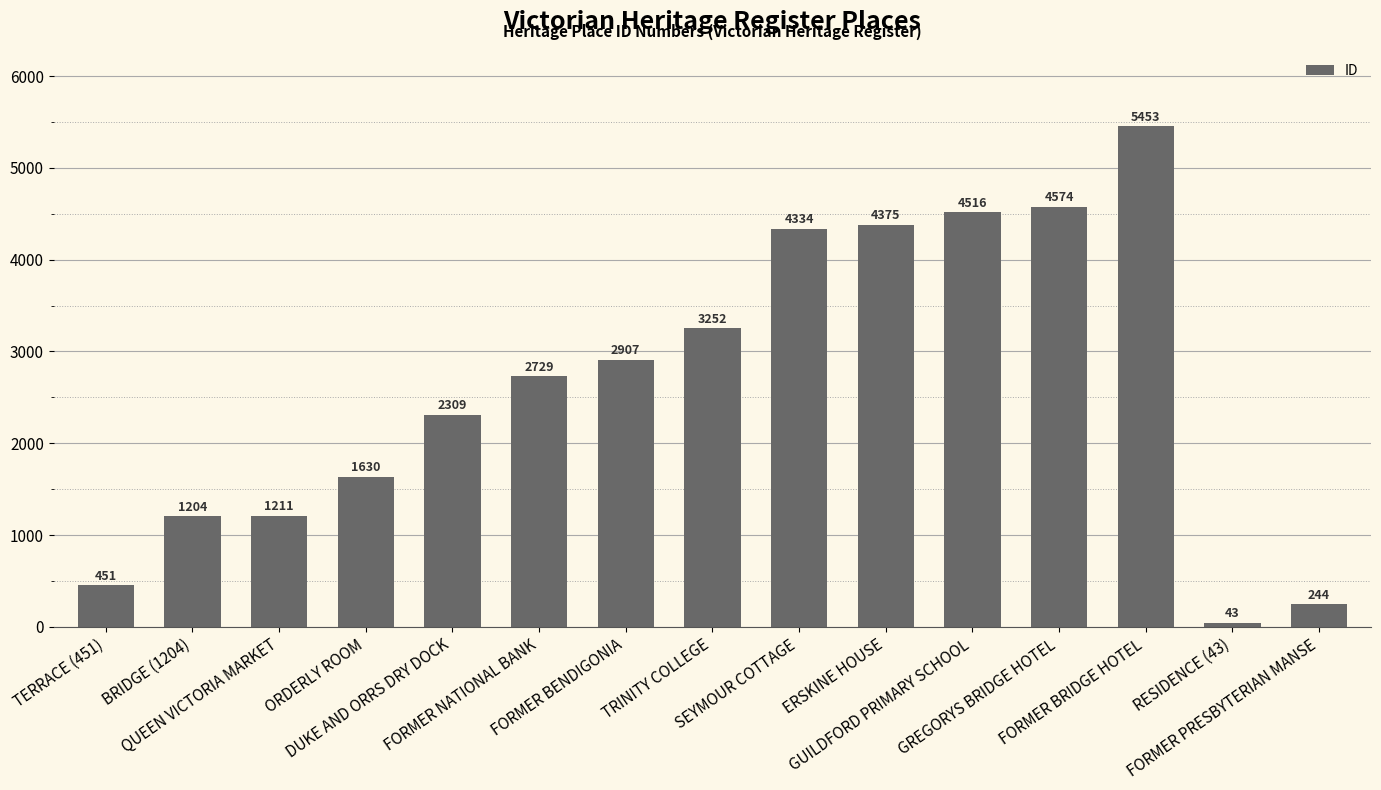

List the labels in order of value, largest first.

FORMER BRIDGE HOTEL, GREGORYS BRIDGE HOTEL, GUILDFORD PRIMARY SCHOOL, ERSKINE HOUSE, SEYMOUR COTTAGE, TRINITY COLLEGE, FORMER BENDIGONIA, FORMER NATIONAL BANK, DUKE AND ORRS DRY DOCK, ORDERLY ROOM, QUEEN VICTORIA MARKET, BRIDGE (1204), TERRACE (451), FORMER PRESBYTERIAN MANSE, RESIDENCE (43)